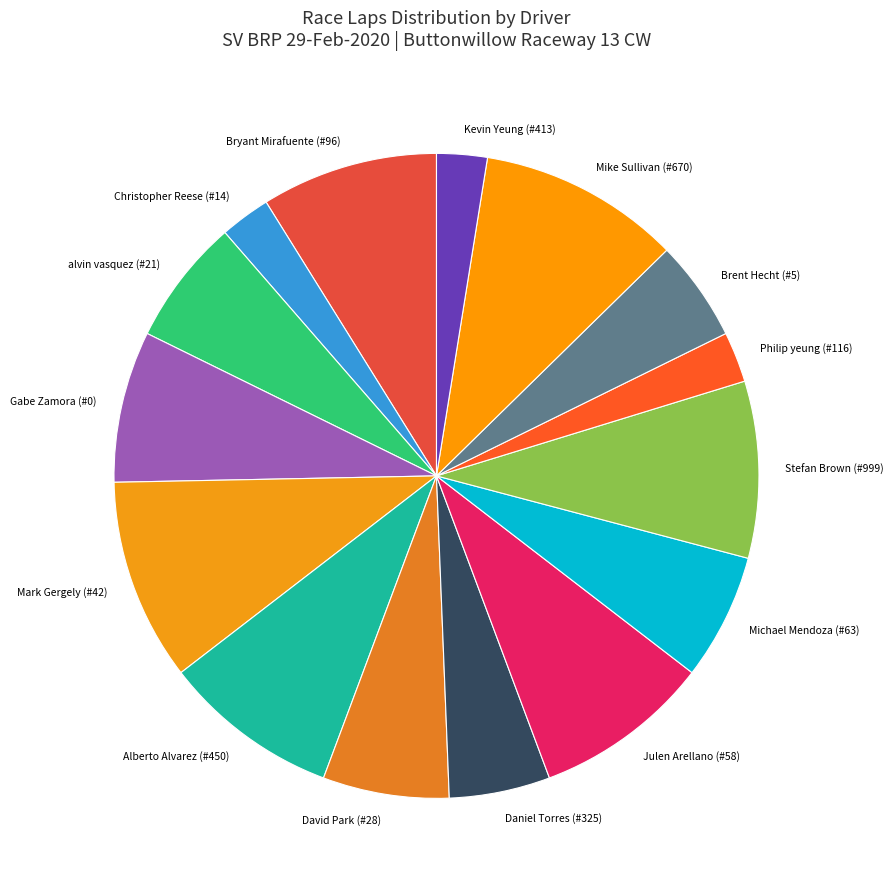

Combined, do Michael Mendoza (#63) and Mark Gergely (#42) account for over 50%?

No